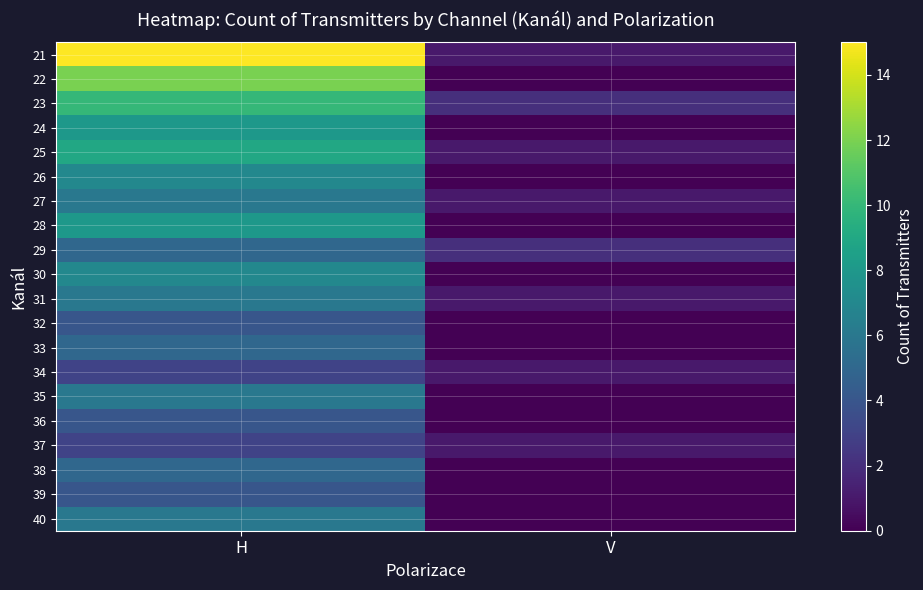

Rank the series by their maximum value, from lowest to highest.

34, 37, 32, 36, 39, 29, 33, 38, 27, 31, 35, 40, 26, 30, 24, 28, 25, 23, 22, 21